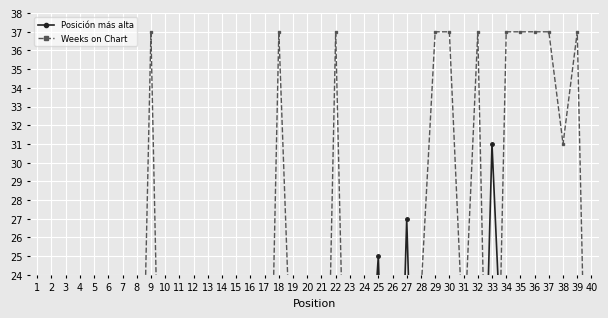

What are all the series names shown in the legend?

Posición más alta, Weeks on Chart